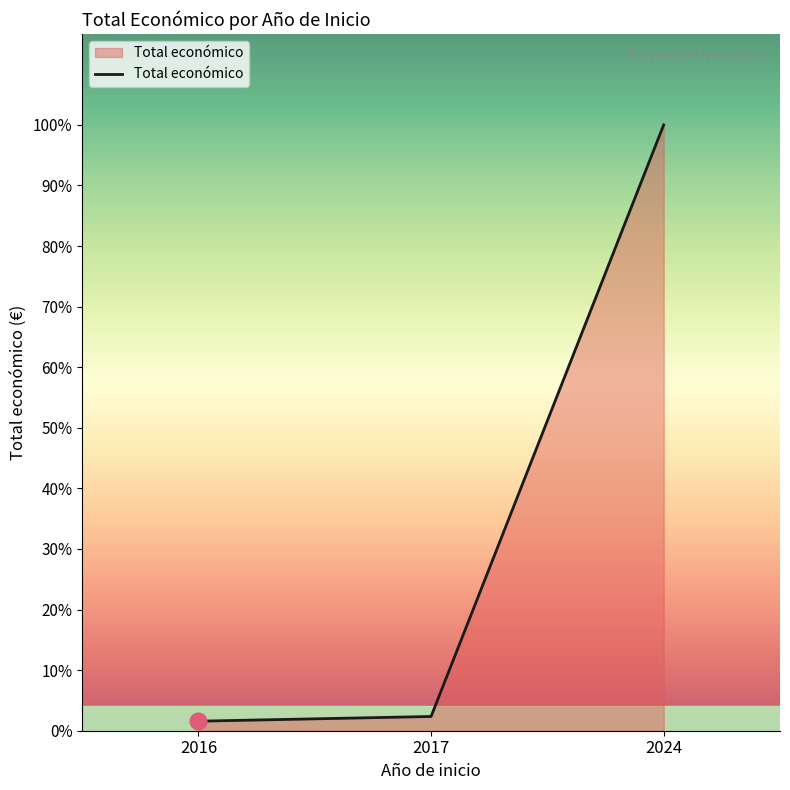

Does the chart have visible grid lines?

No